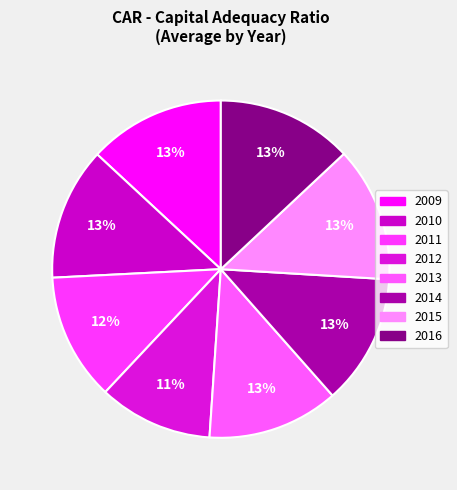

How many slices are in this pie chart?

8